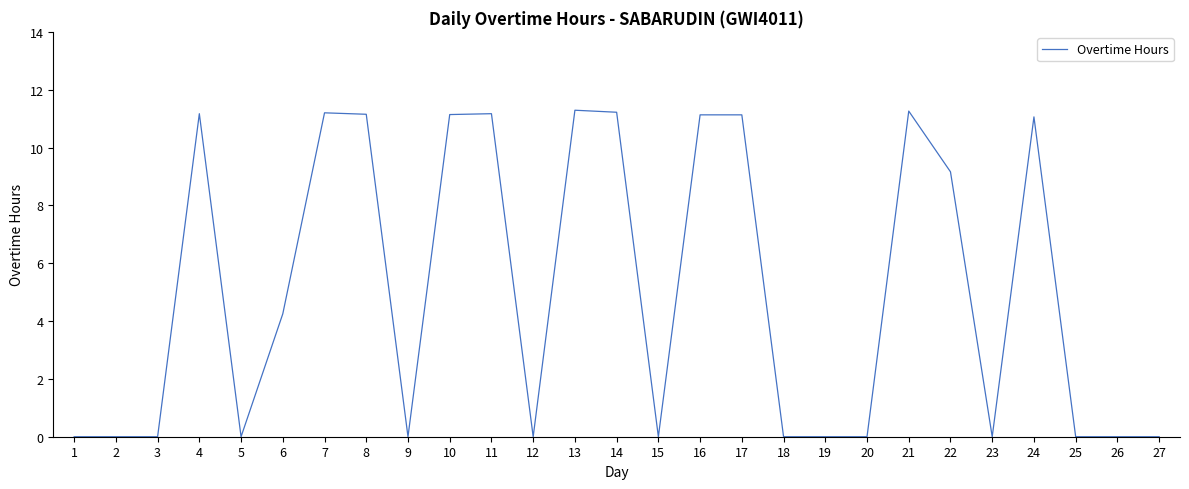

What is the average value?

5.0